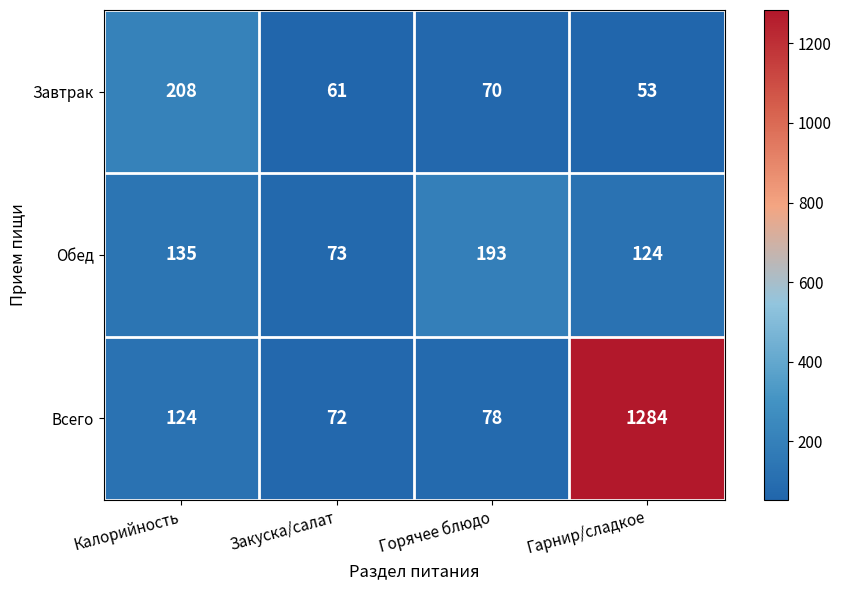

Reading left to right, list all the values displayed in this chart.

Завтрак: 208	61	70	53
Обед: 135	73	193	124
Всего: 124	72	78	1284